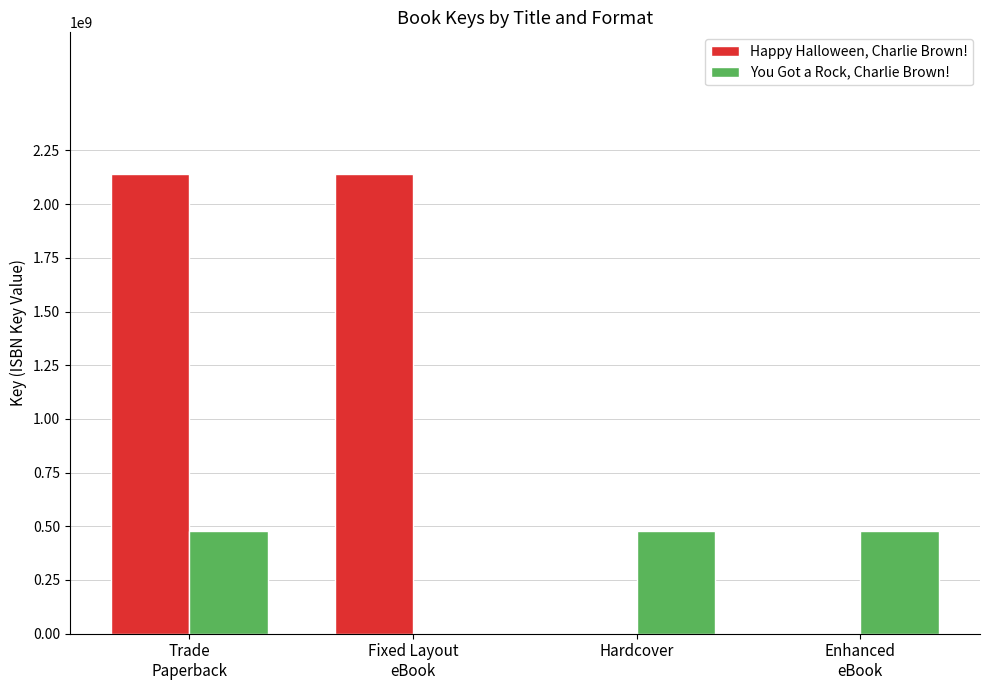

The value of Happy Halloween, Charlie Brown! at Hardcover is -1152853166. True or false?

False